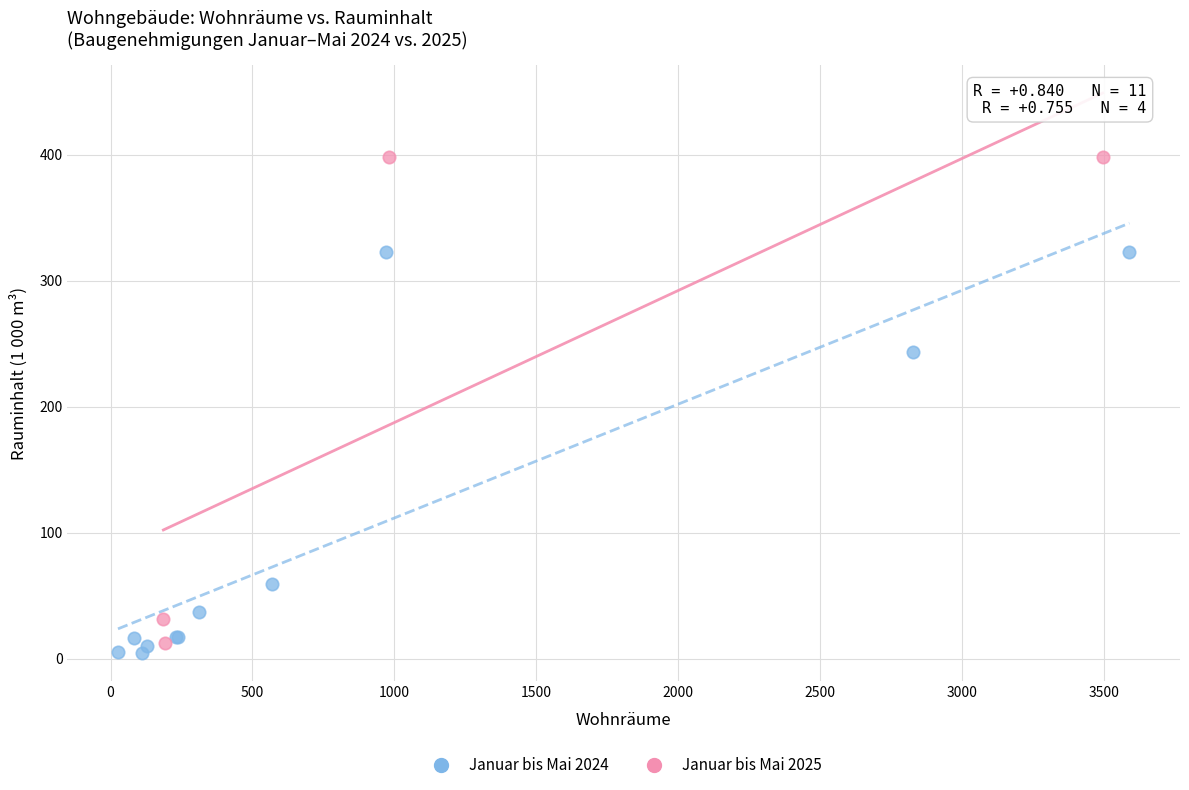

Which series contains the highest Y value?

Januar bis Mai 2025